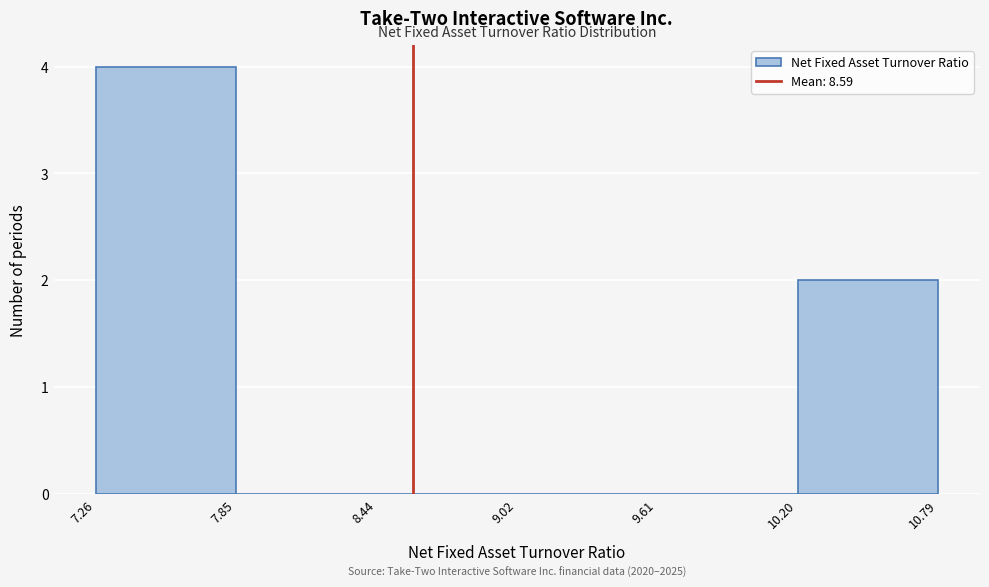

Over which range of the x-axis is the bar tallest?

7.26 to 7.85